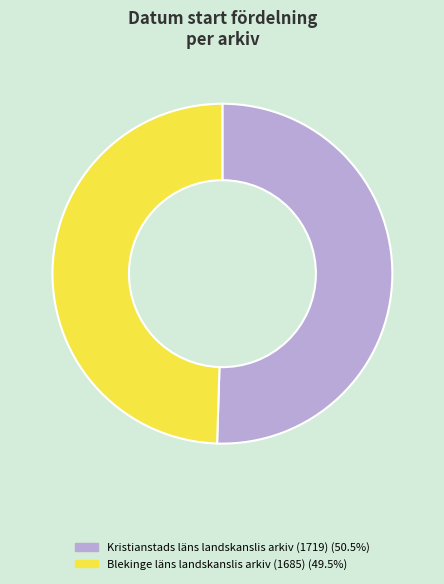

Combined, do Blekinge läns landskanslis arkiv (1685) and Kristianstads läns landskanslis arkiv (1719) account for over 50%?

Yes